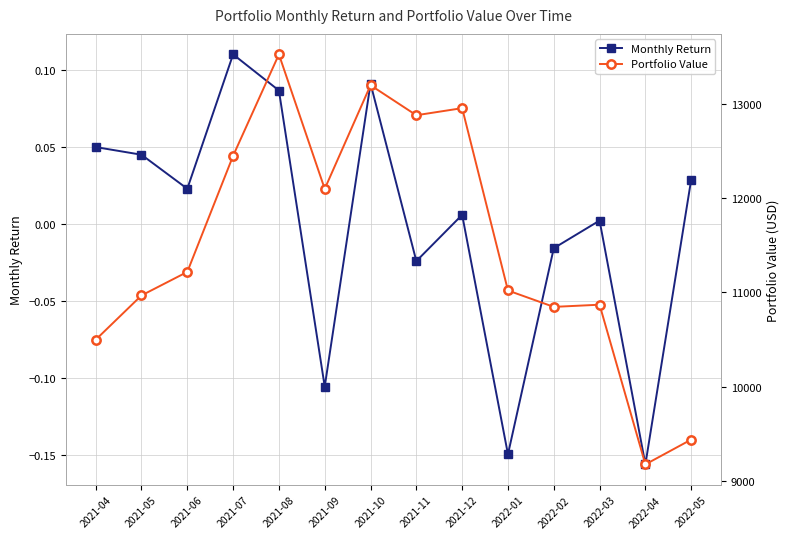

Where does the Portfolio Value series first go above 11217?

2021-06